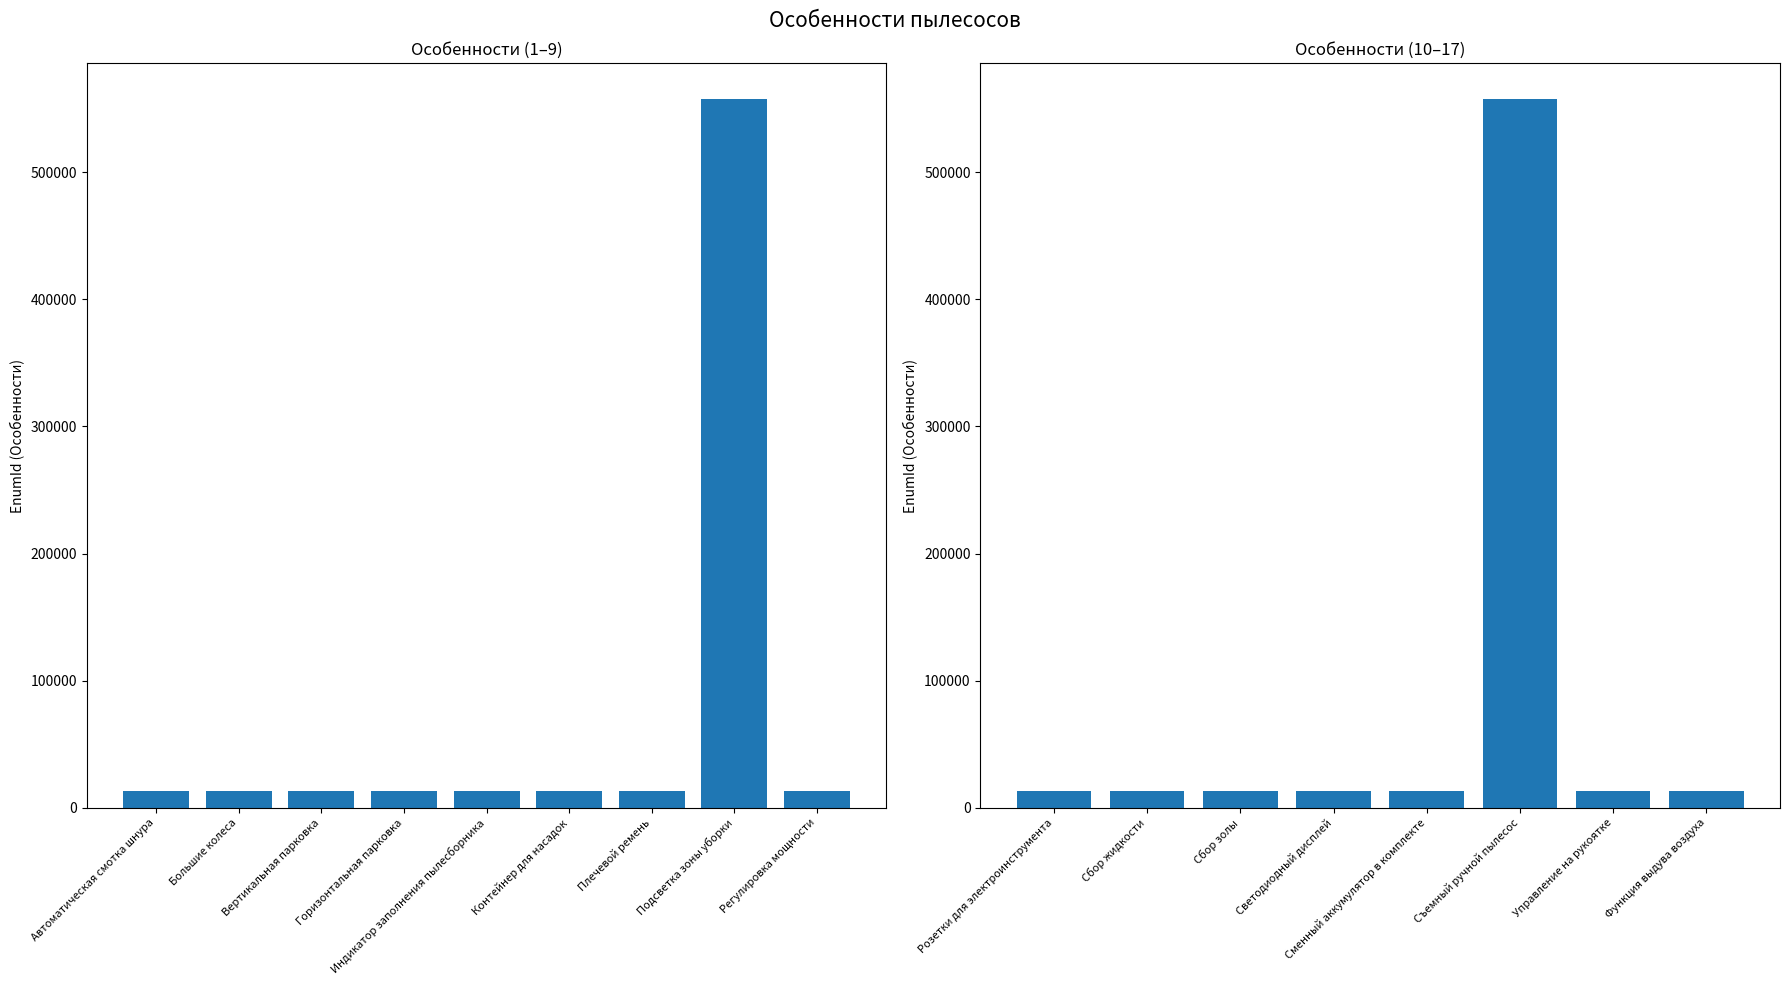

What is the change in value from Сбор золы to Светодиодный дисплей?

-2